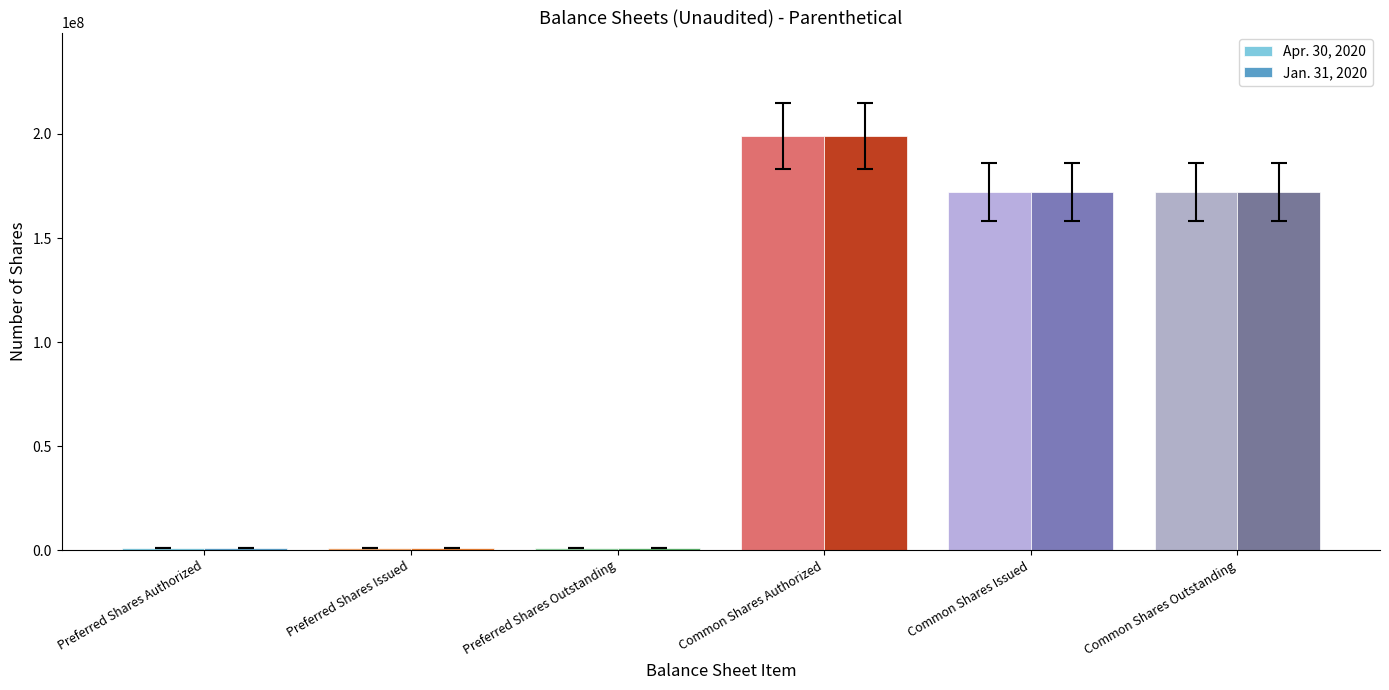

At which label does Jan. 31, 2020 reach its peak?

Common Shares Authorized